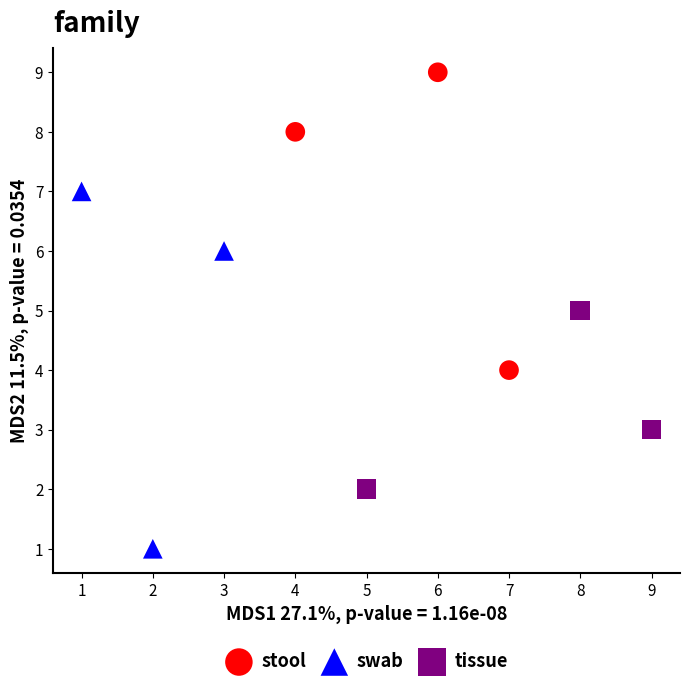

Which series has the widest spread of Y values?

swab